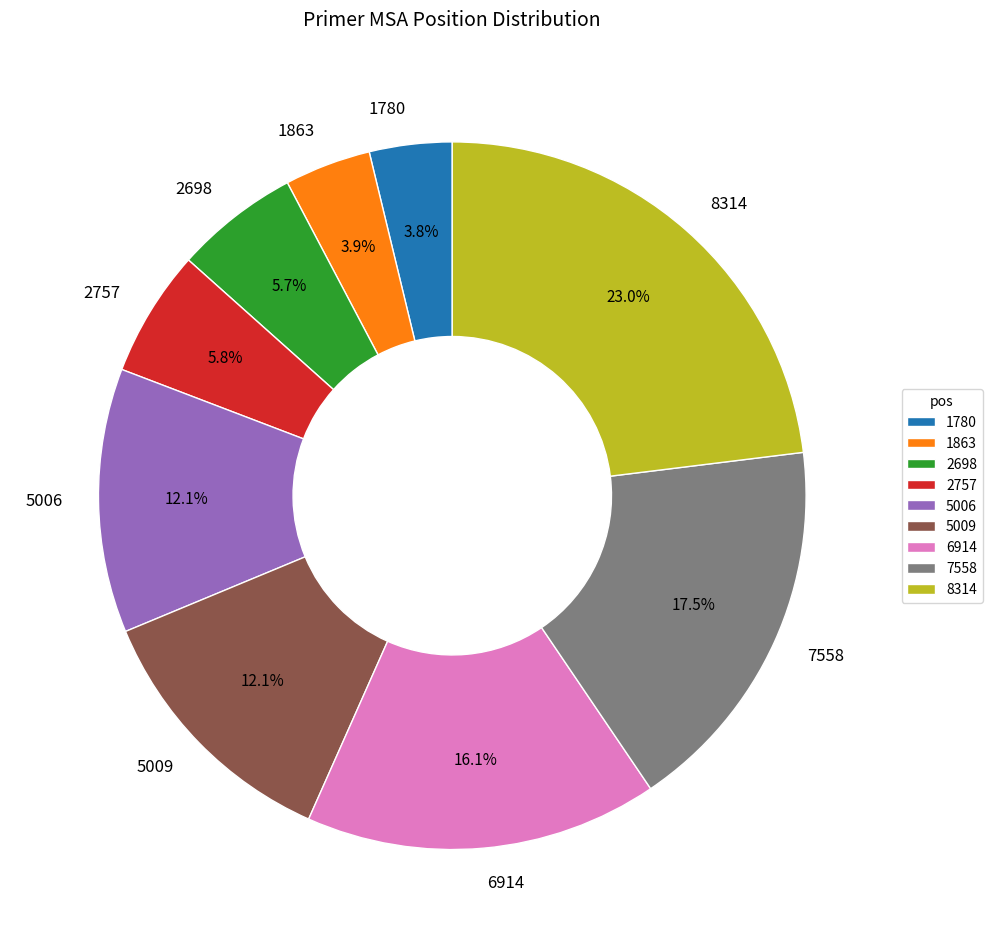

How many slices are in this pie chart?

9